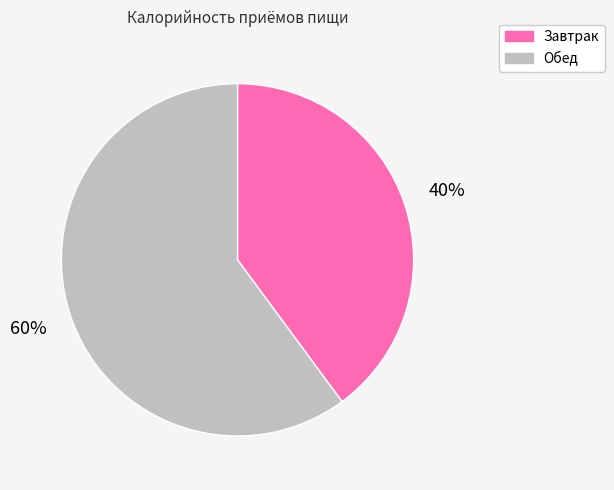

Which slice is the largest?

Обед